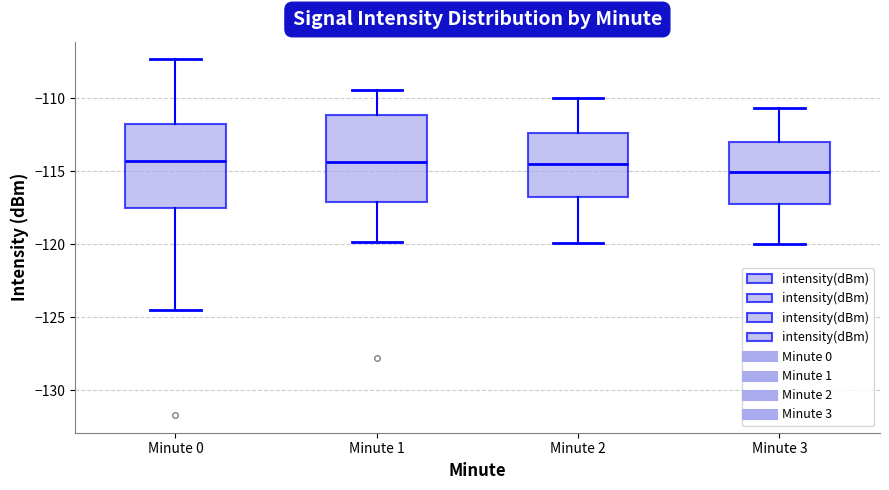

Which box's median line is the lowest?

Minute 3